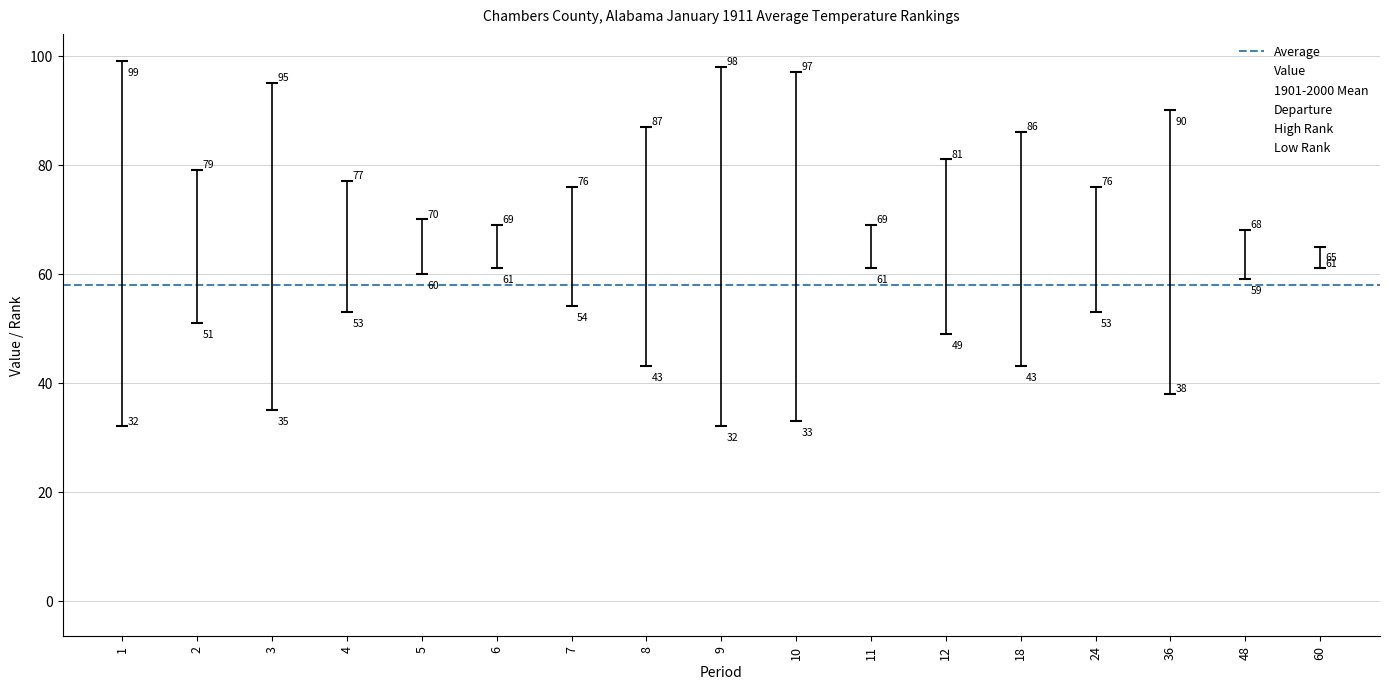

Rank the series at 10 from highest to lowest value.

High Rank, 1901-2000 Mean, Value, Low Rank, Departure